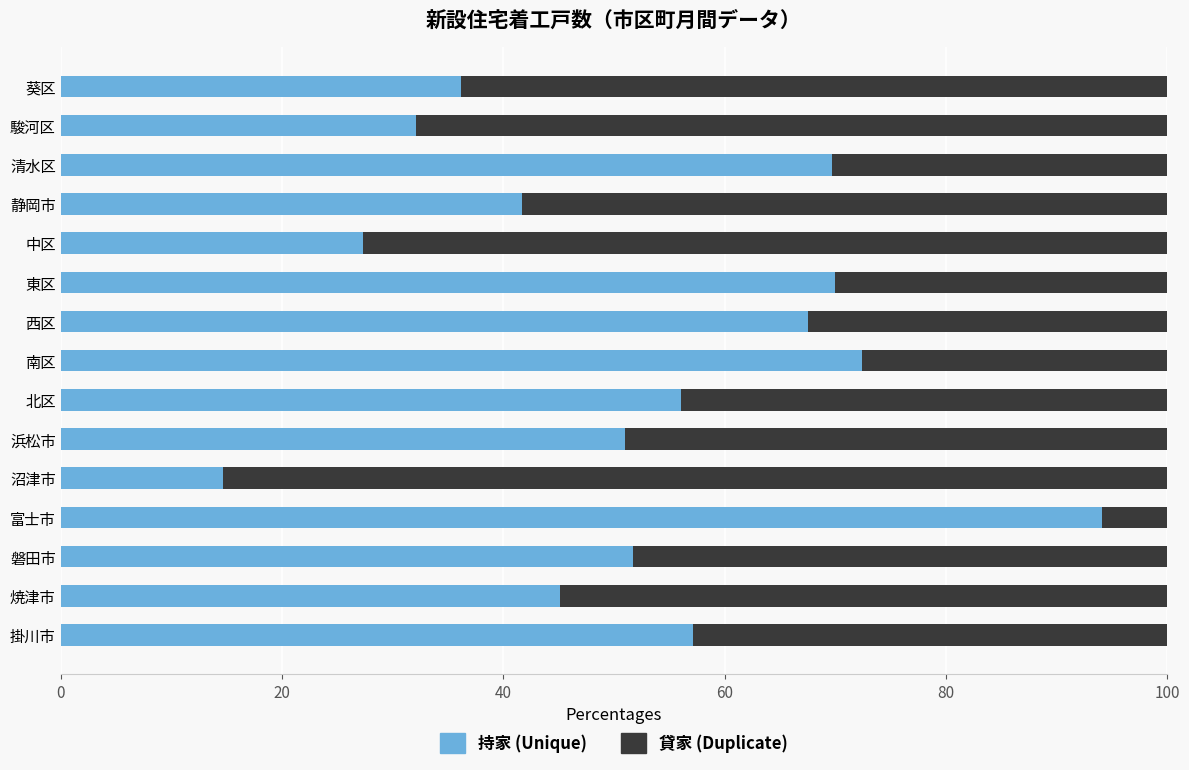

What is the total value across all series at 浜松市?

100.0